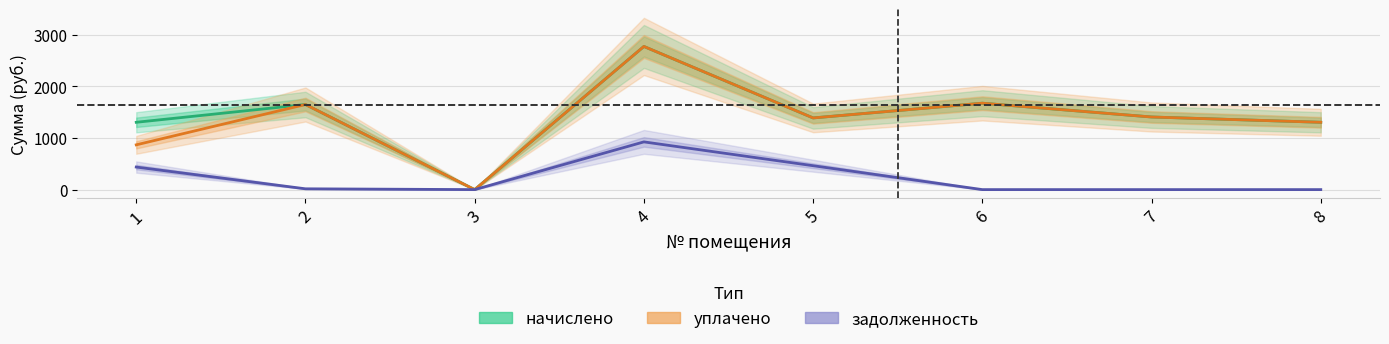

At which category does the chart reach its peak across all series?

4